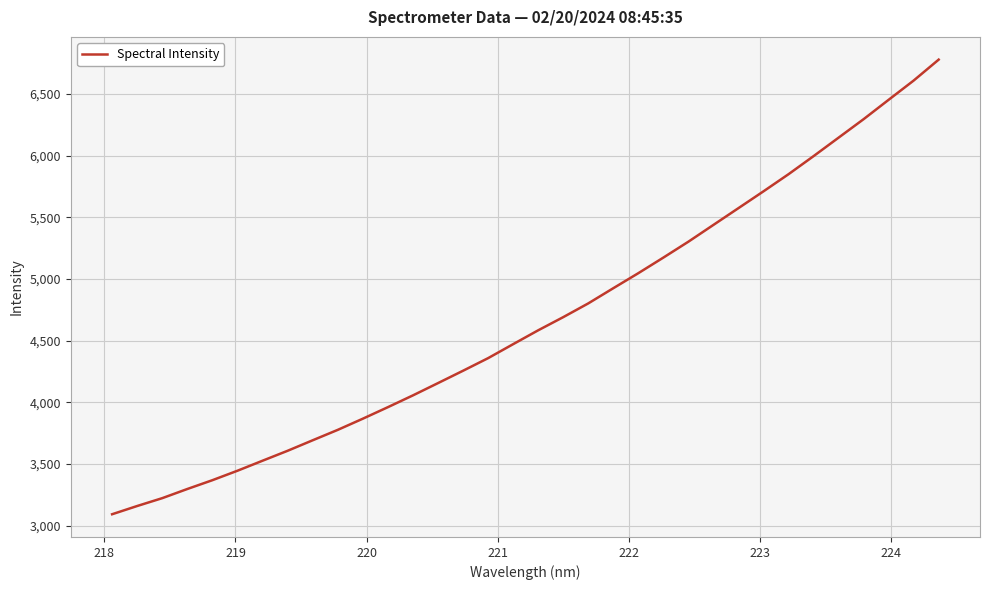

What is the greatest value displayed?

6779.3